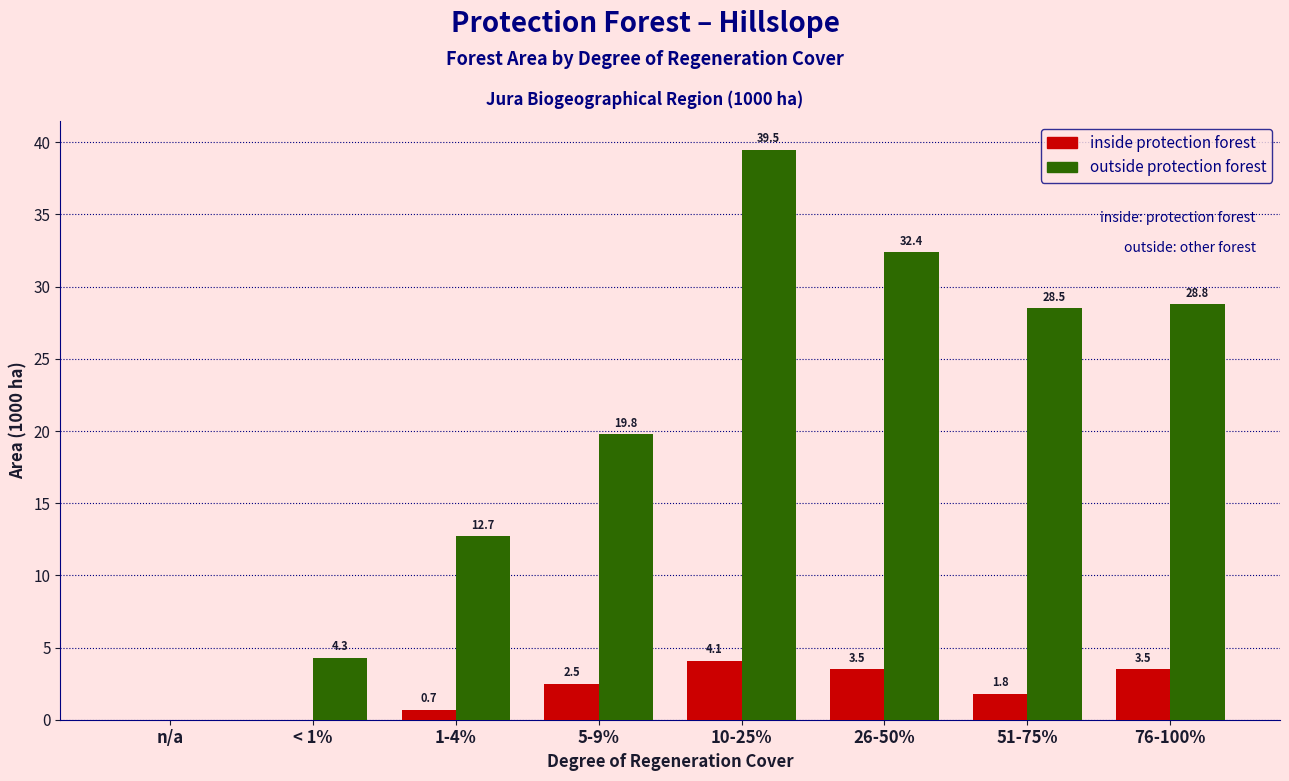

Reading left to right, list all the values displayed in this chart.

inside: n/a=0.0	< 1%=0.0	1-4%=0.7	5-9%=2.5	10-25%=4.1	26-50%=3.5	51-75%=1.8	76-100%=3.5
outside: n/a=0.0	< 1%=4.3	1-4%=12.7	5-9%=19.8	10-25%=39.5	26-50%=32.4	51-75%=28.5	76-100%=28.8